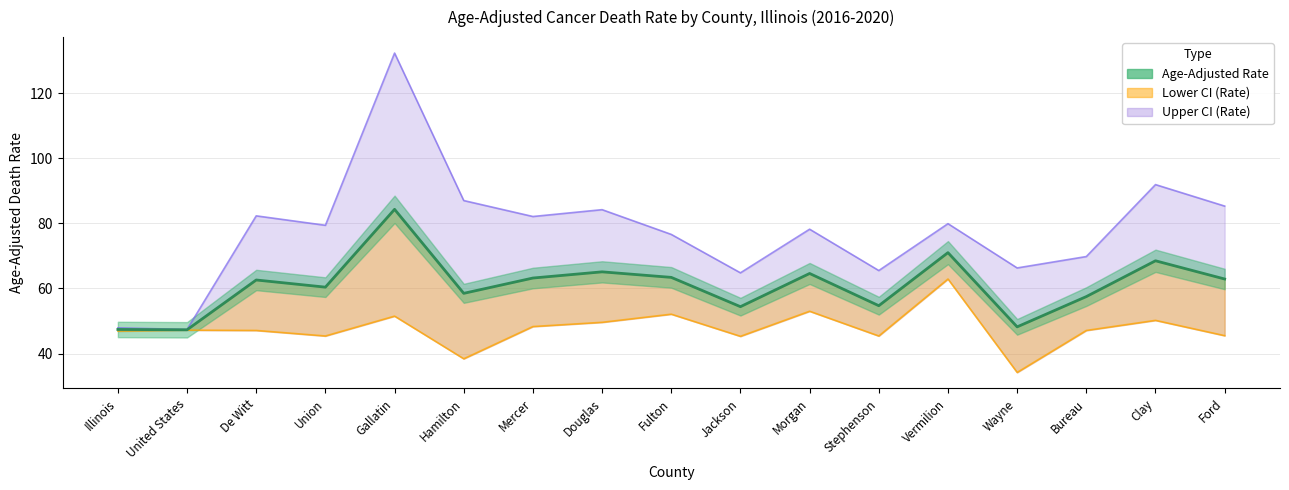

What is the difference between the maximum and minimum values?

37.0